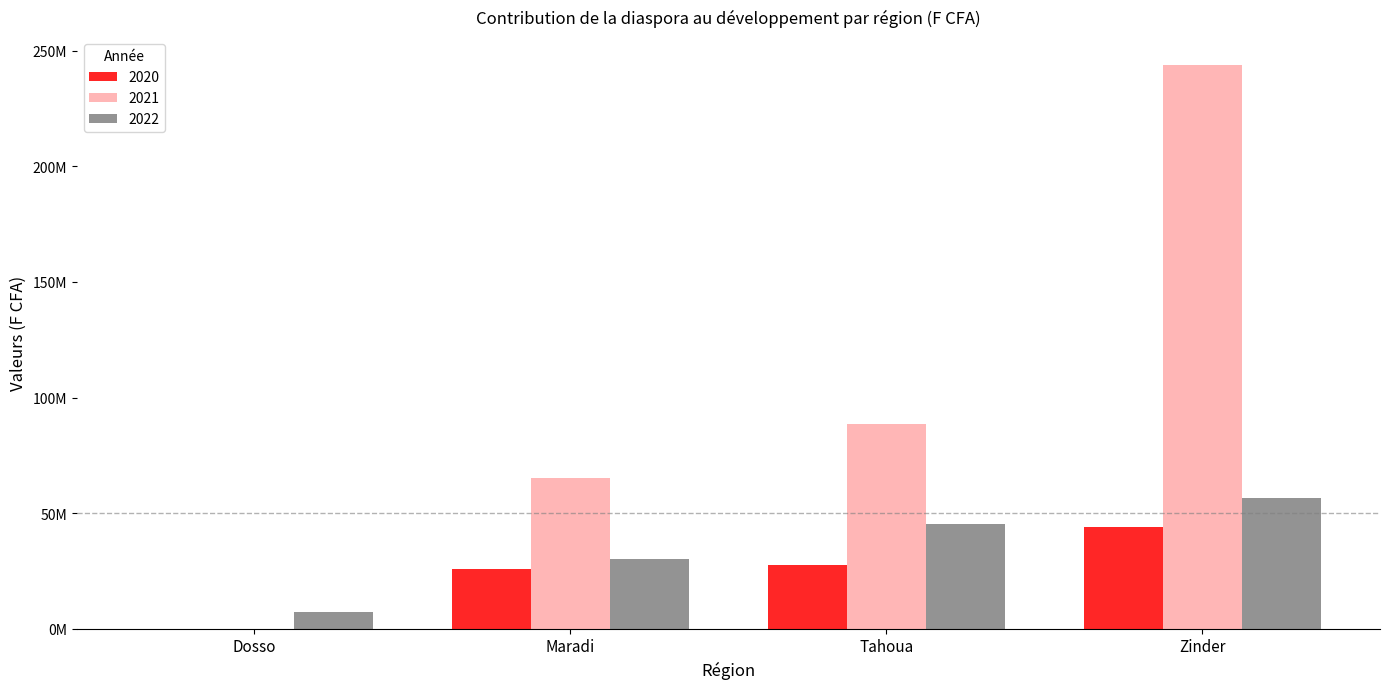

Is it true that 2022 equals 1625814 at Dosso?

False